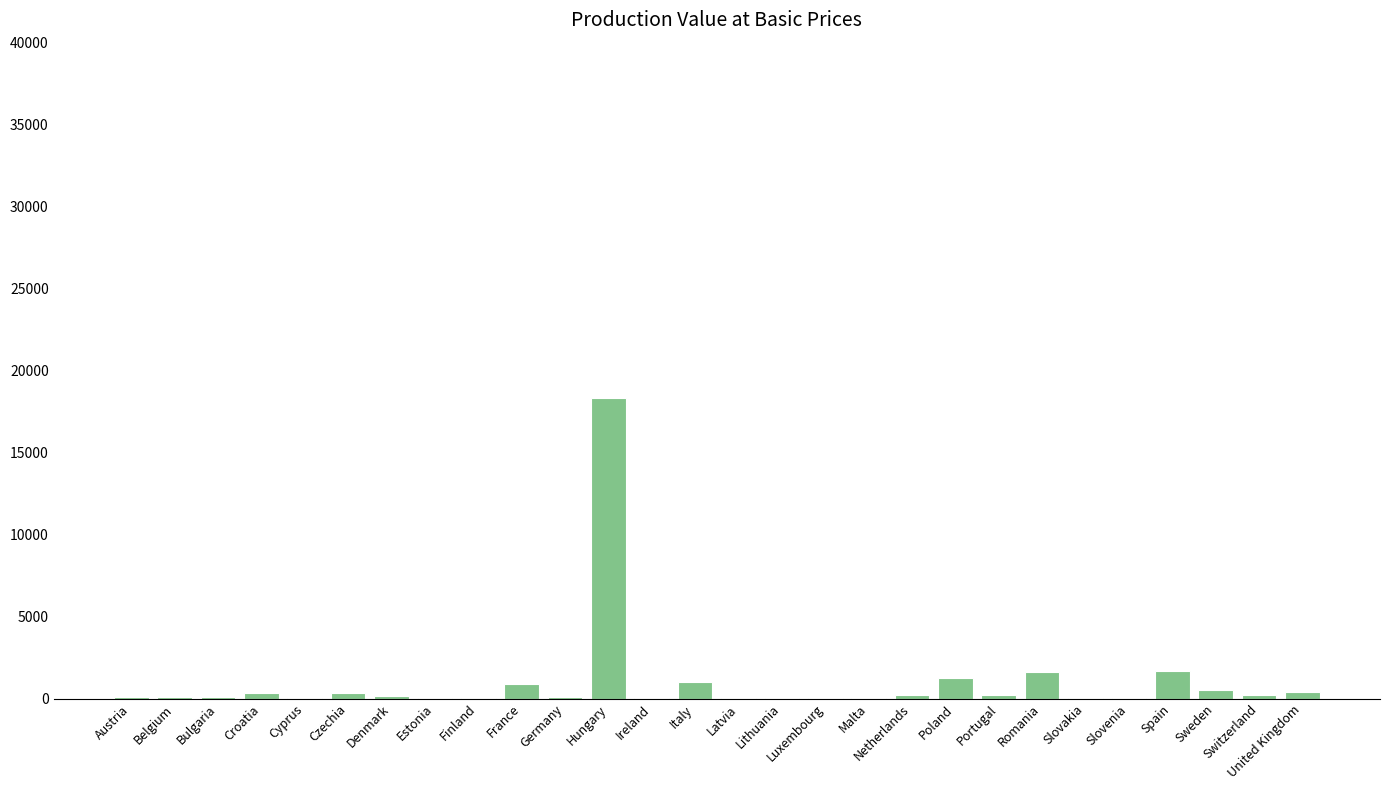

The chart shows a value of 1660.6 at Spain. True or false?

True